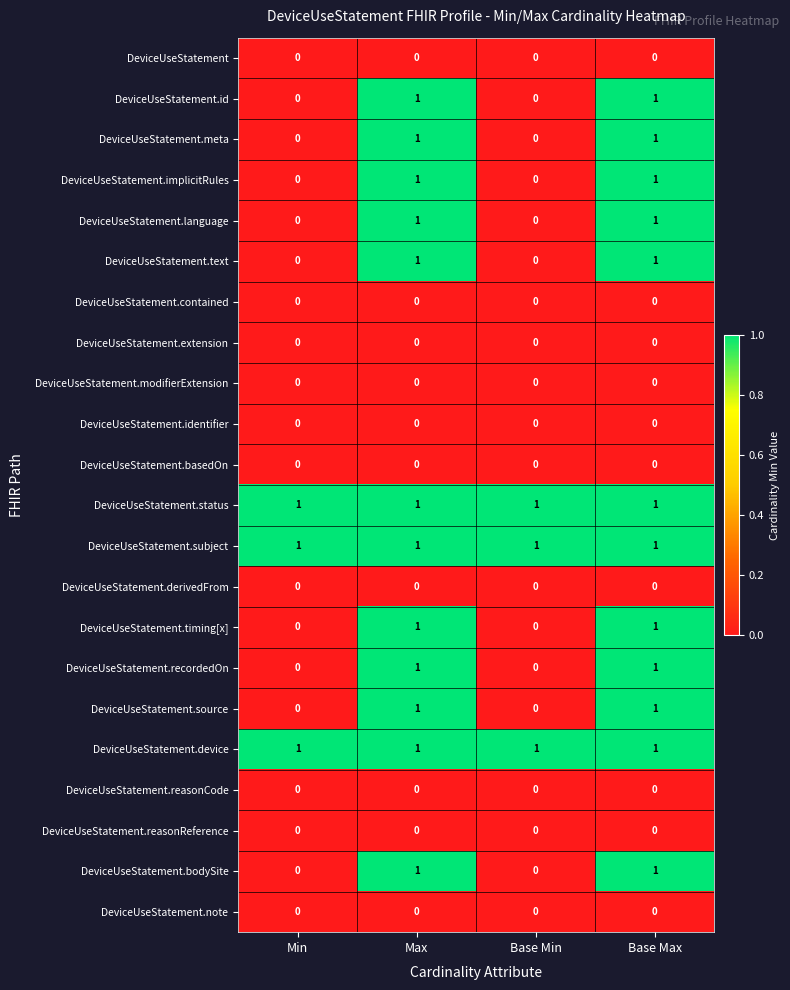

What is the total value across all series at Max?

12